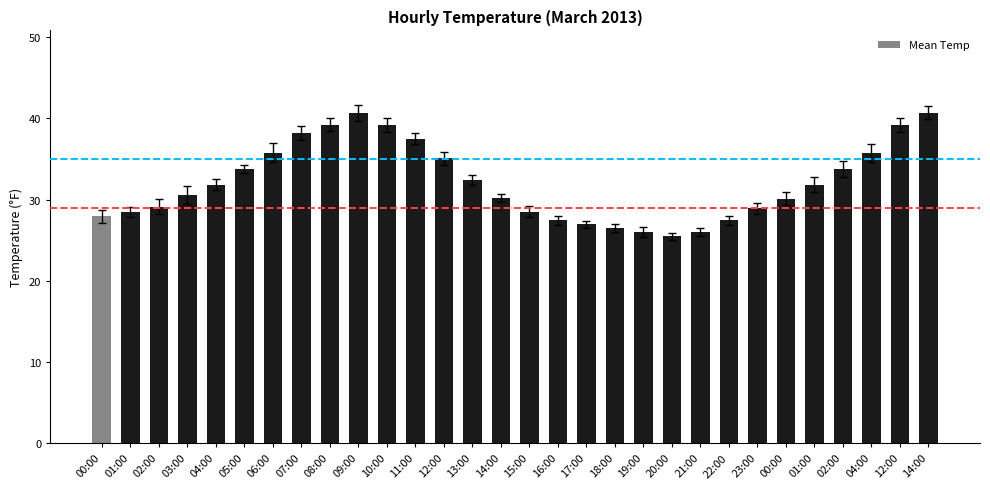

Does the chart contain any negative values?

No